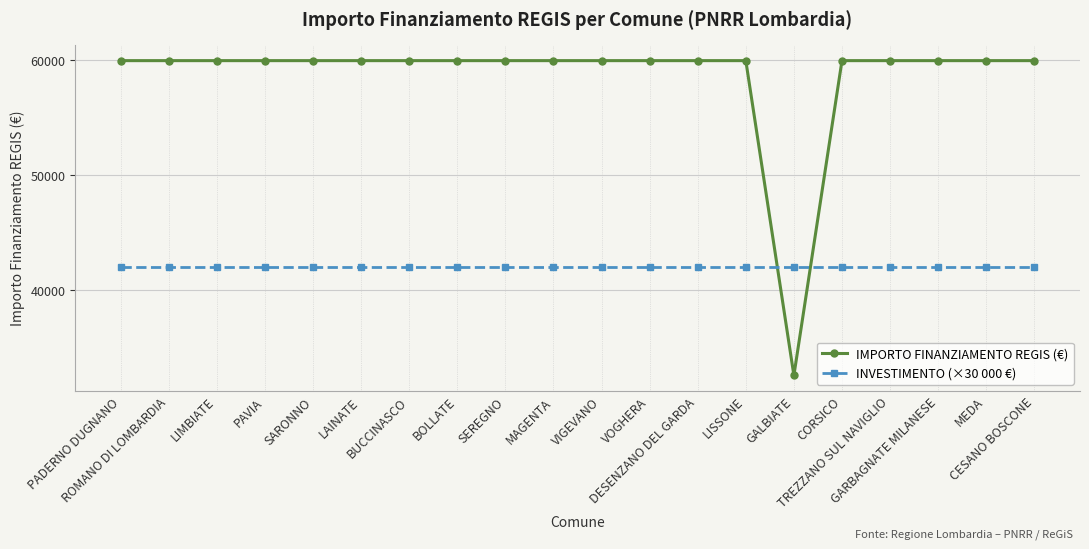

How many intersections are there between IMPORTO FINANZIAMENTO REGIS (€) and INVESTIMENTO (×30 000 €)?

2